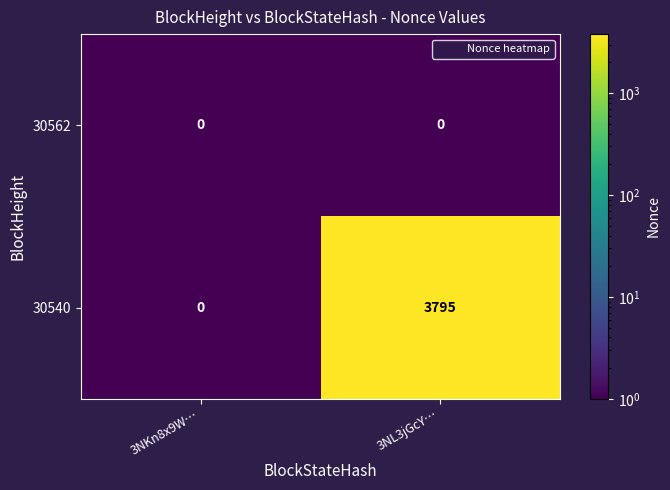

At which category is the sum across all series the highest?

3NL3jGcY…